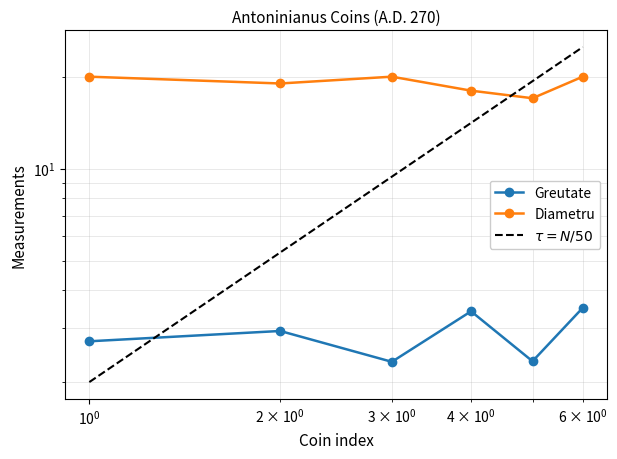

What is the average value of the Diametru series?

19.0